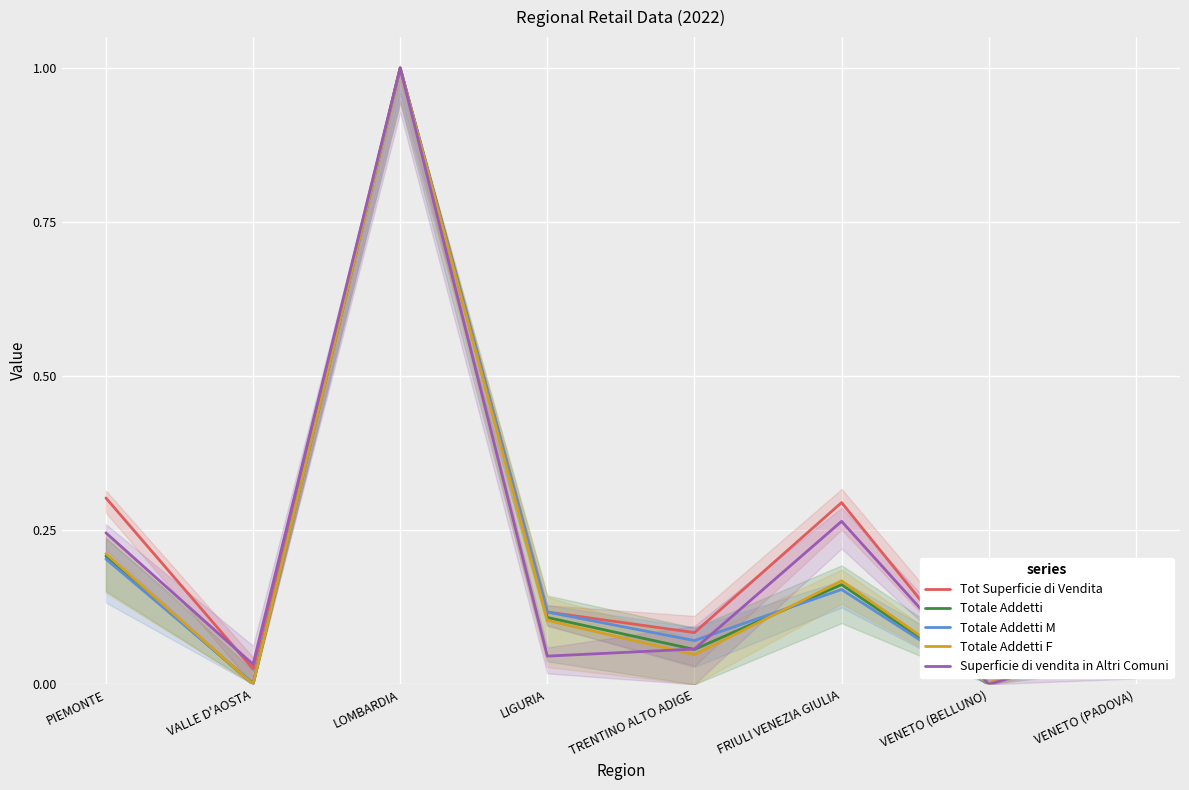

In Superficie di vendita in Altri Comuni, how many points are lower than both neighbors (excluding endpoints)?

3